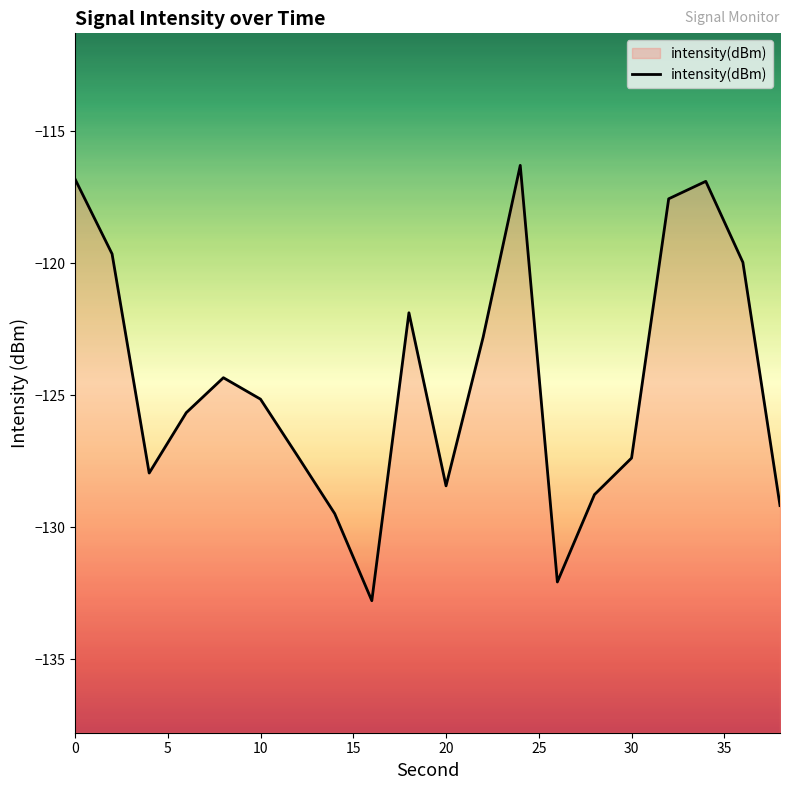

What is the difference between the maximum and minimum values?

16.5